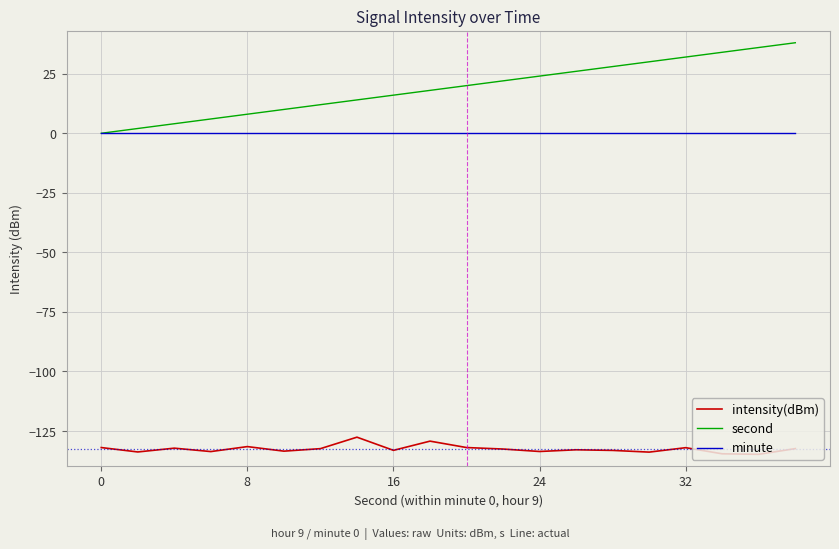

What is the average value of the intensity(dBm) series?

-132.5